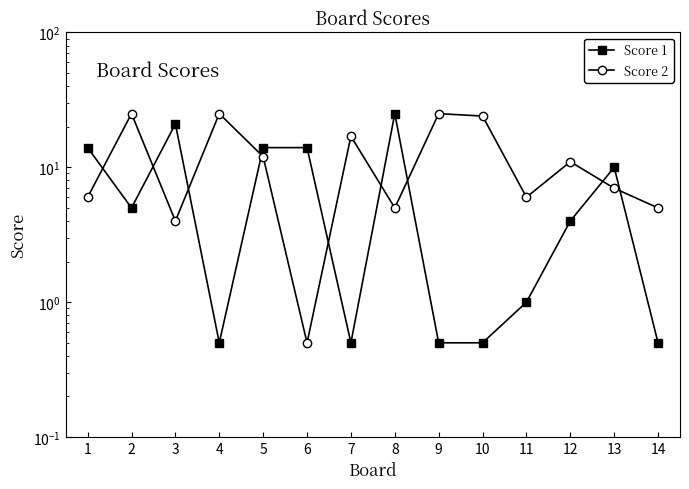

Rank the series at 12 from highest to lowest value.

Score 2, Score 1